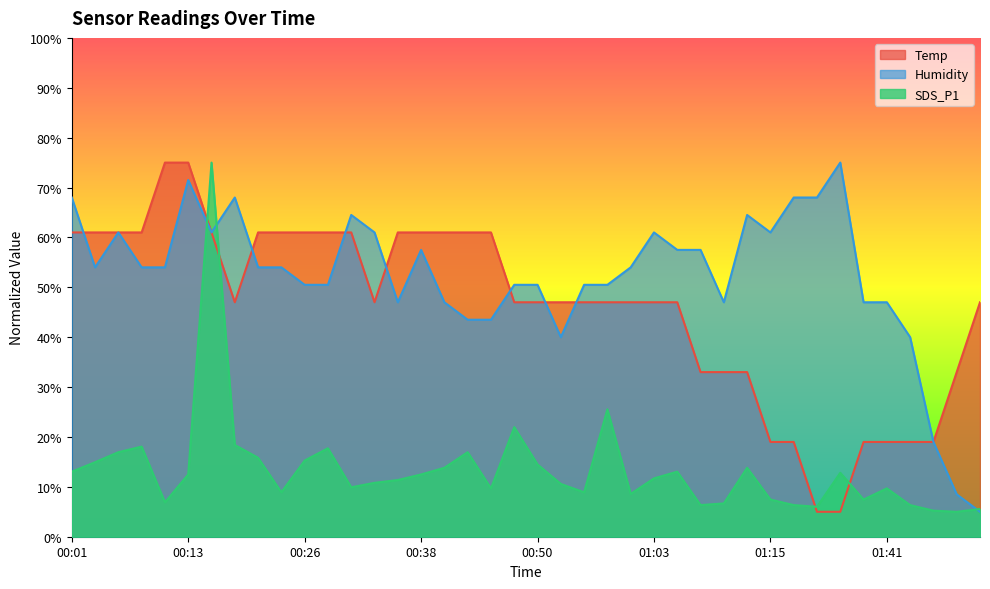

What is the label of the 3rd point from the left?

00:06